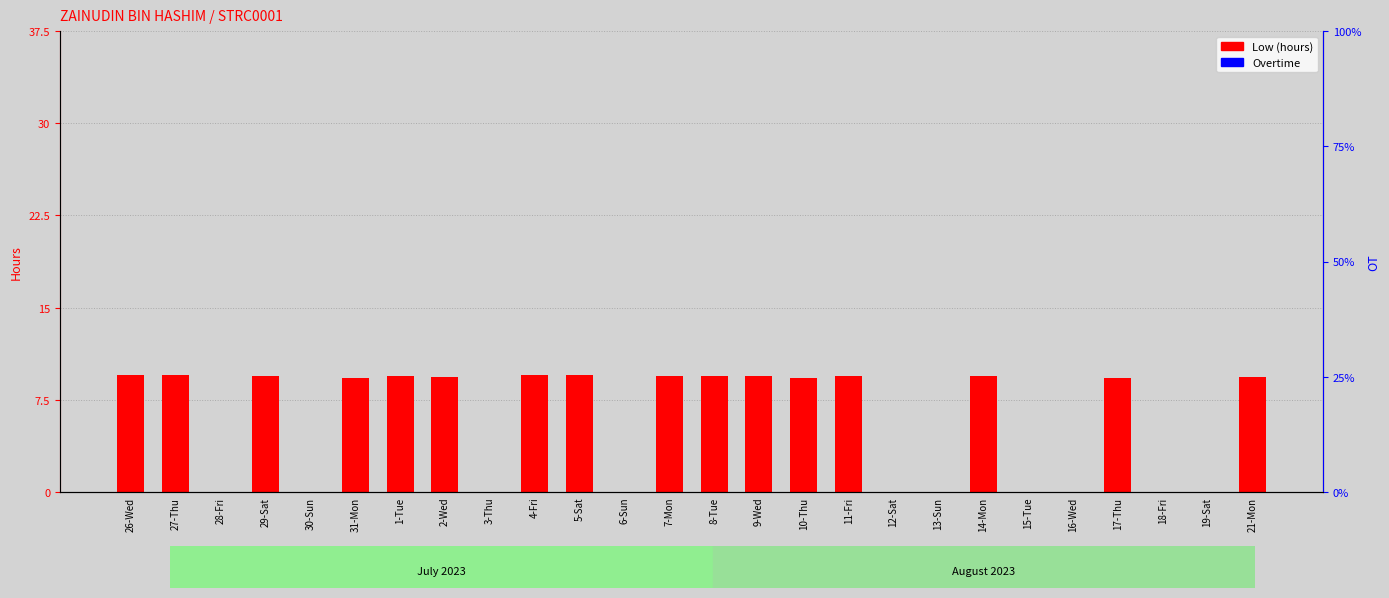

True or false: Low (hours) has a value of 3.0 at 2-Wed.

False